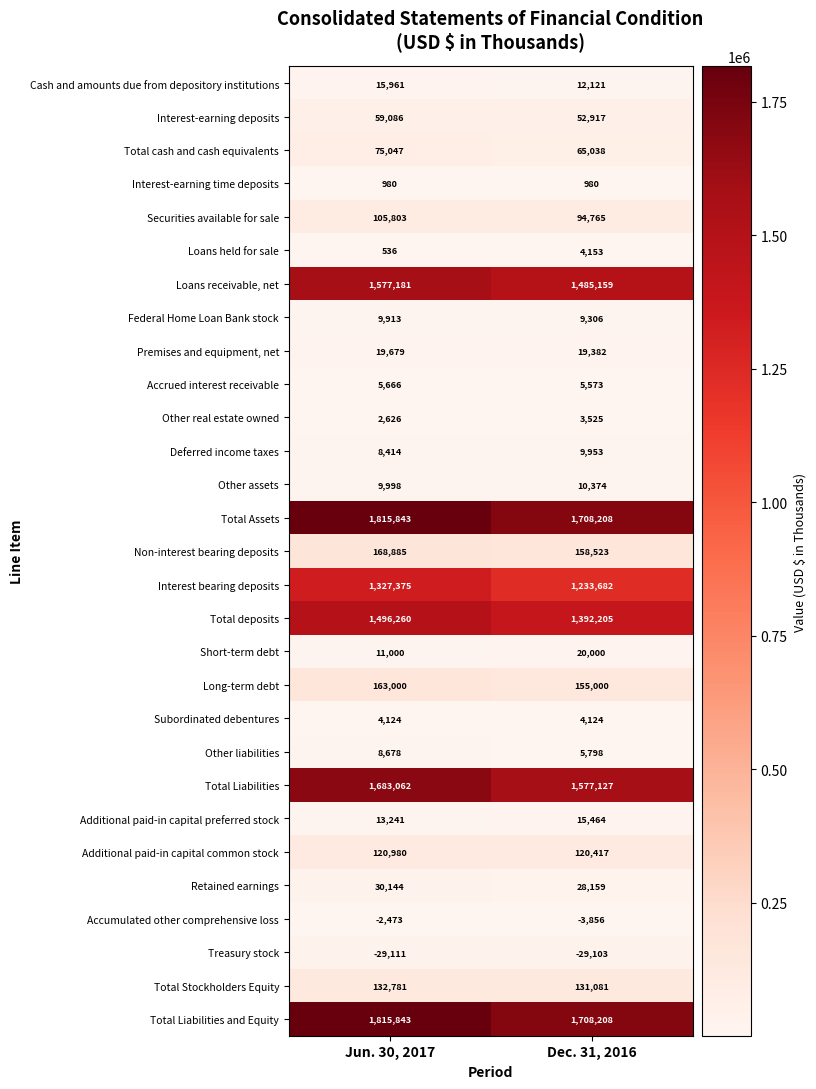

The value of Subordinated debentures at Dec. 31, 2016 is 4124. True or false?

True